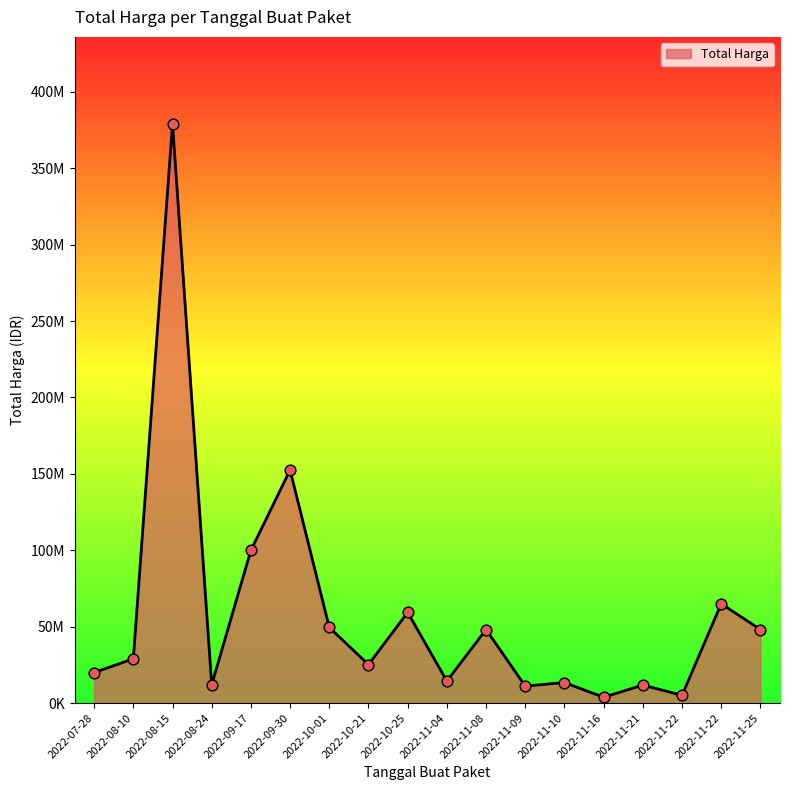

Does the chart have visible grid lines?

No